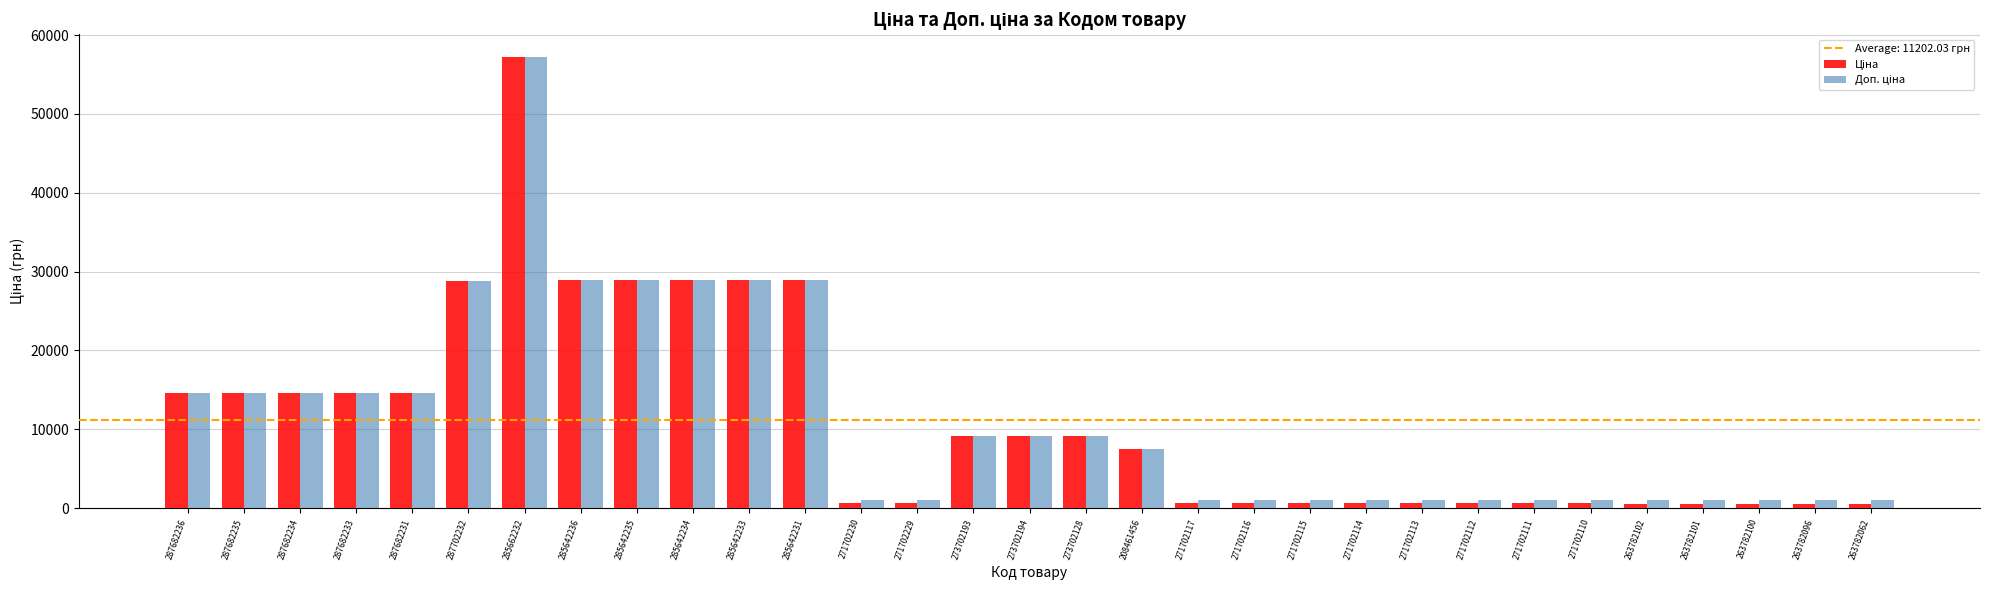

Which category has the highest value across all series?

285662232